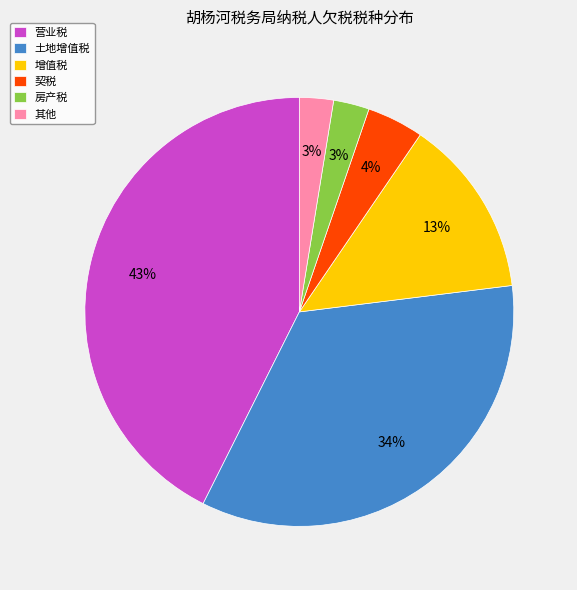

Do 契税 and 其他 together represent more than half of the pie?

No